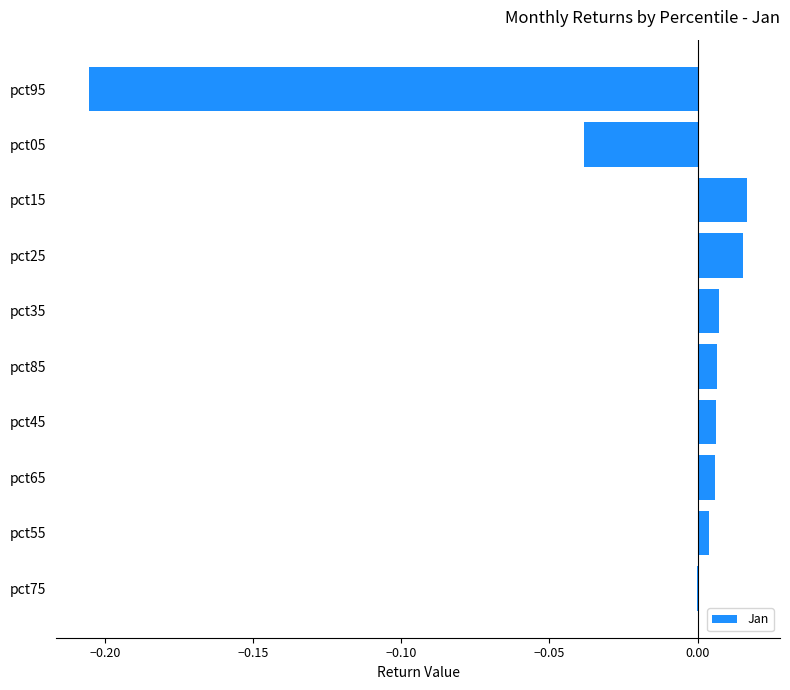

The chart shows a value of 0.0 at pct55. True or false?

True